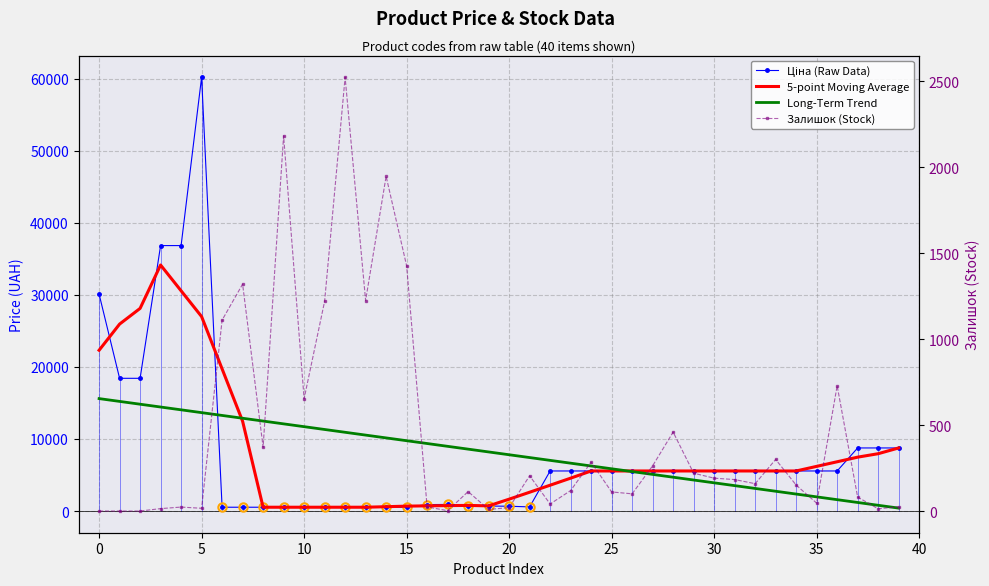

What is the difference between the maximum and second lowest values in the Ціна (Raw Data) series?

59677.3